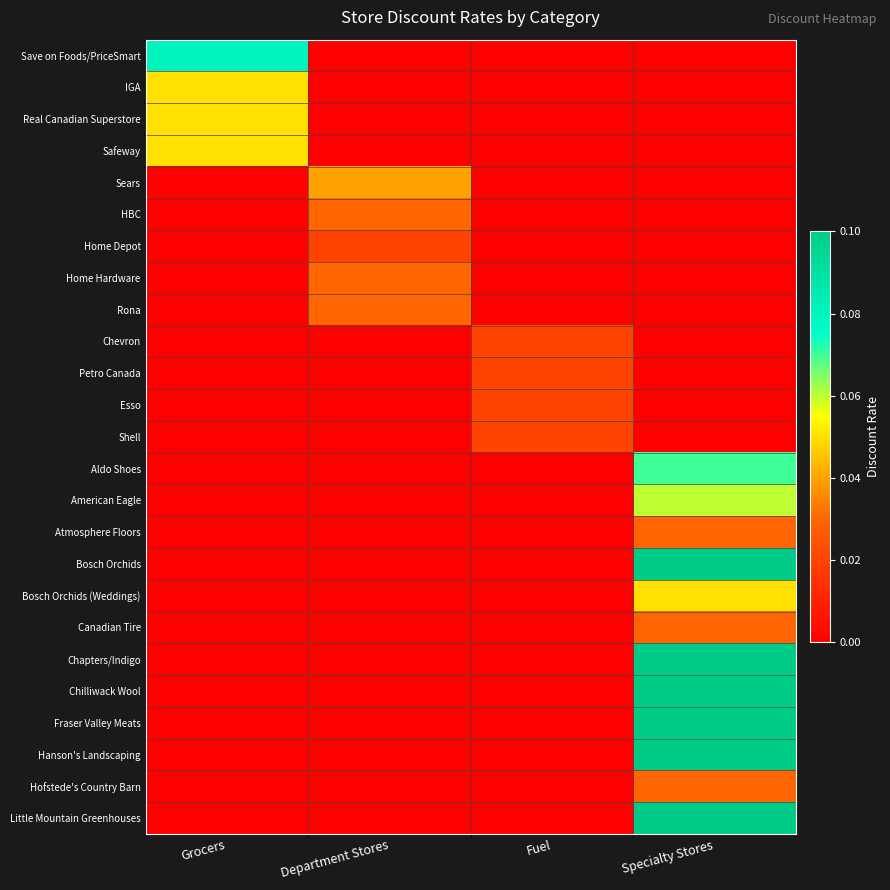

List the series in order of their peak value, highest first.

Bosch Orchids, Chapters/Indigo, Chilliwack Wool, Fraser Valley Meats, Hanson's Landscaping, Little Mountain Greenhouses, Save on Foods/PriceSmart, Aldo Shoes, American Eagle, IGA, Real Canadian Superstore, Safeway, Bosch Orchids (Weddings), Sears, HBC, Home Hardware, Rona, Atmosphere Floors, Canadian Tire, Hofstede's Country Barn, Home Depot, Chevron, Petro Canada, Esso, Shell